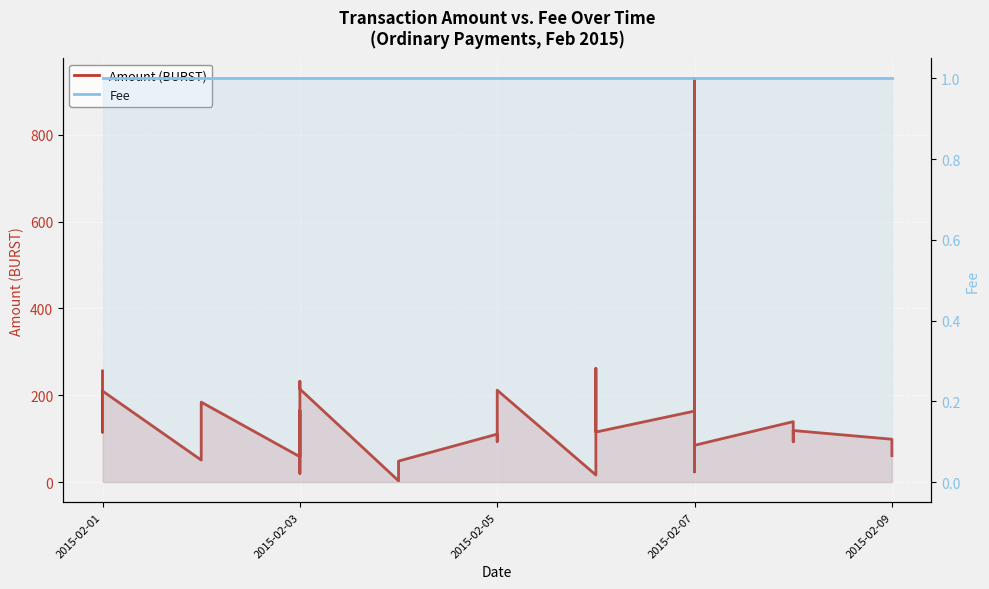

List the series in order of their overall mean, lowest first.

Fee, Amount (BURST)